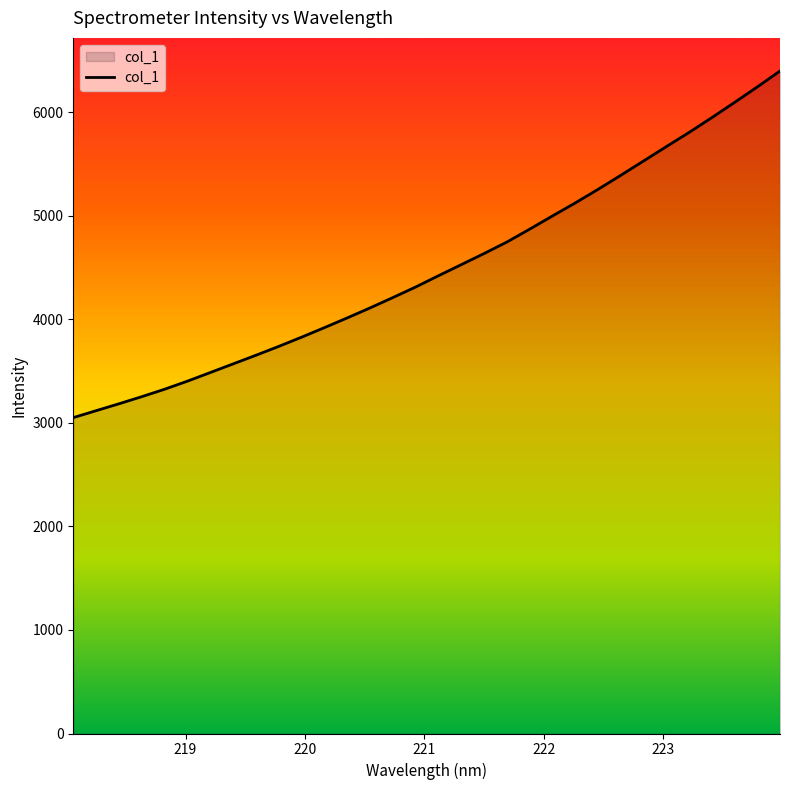

What is the difference between the maximum and minimum values?

3346.3